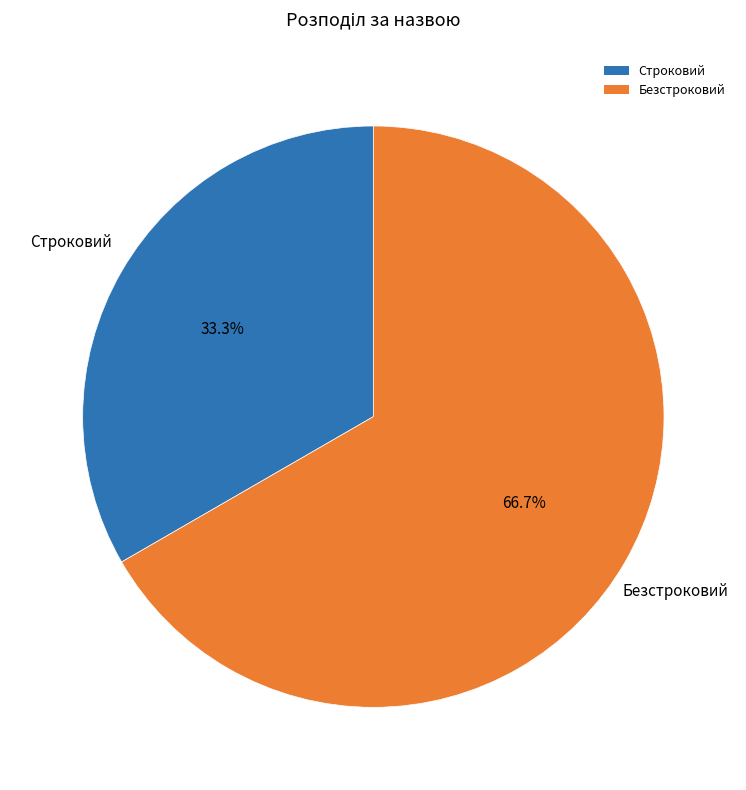

Is there a majority slice in this chart?

Yes